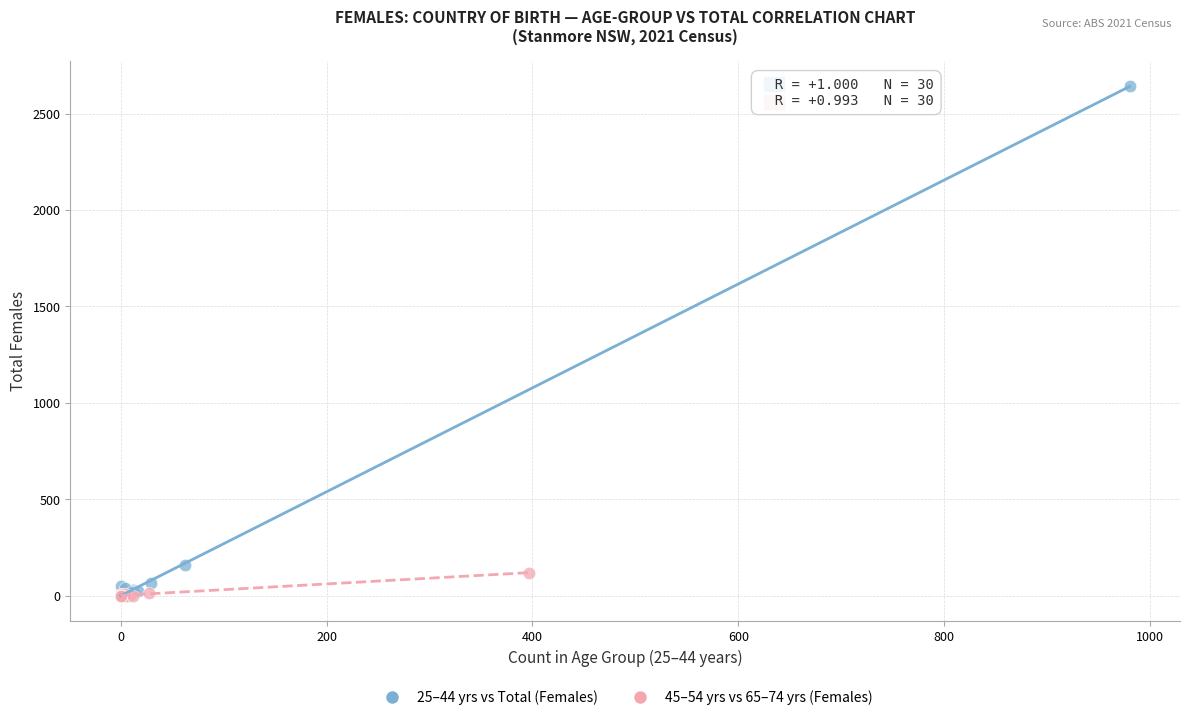

What are all the series names shown in the legend?

25–44 yrs vs Total (Females), 45–54 yrs vs 65–74 yrs (Females)